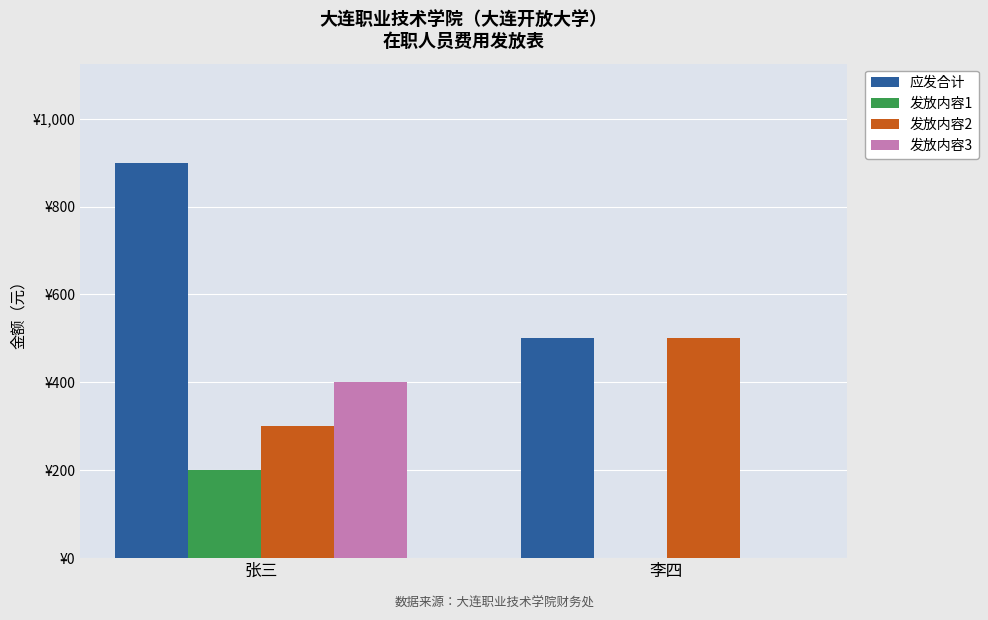

Is it true that 发放内容3 equals 400 at 张三?

True